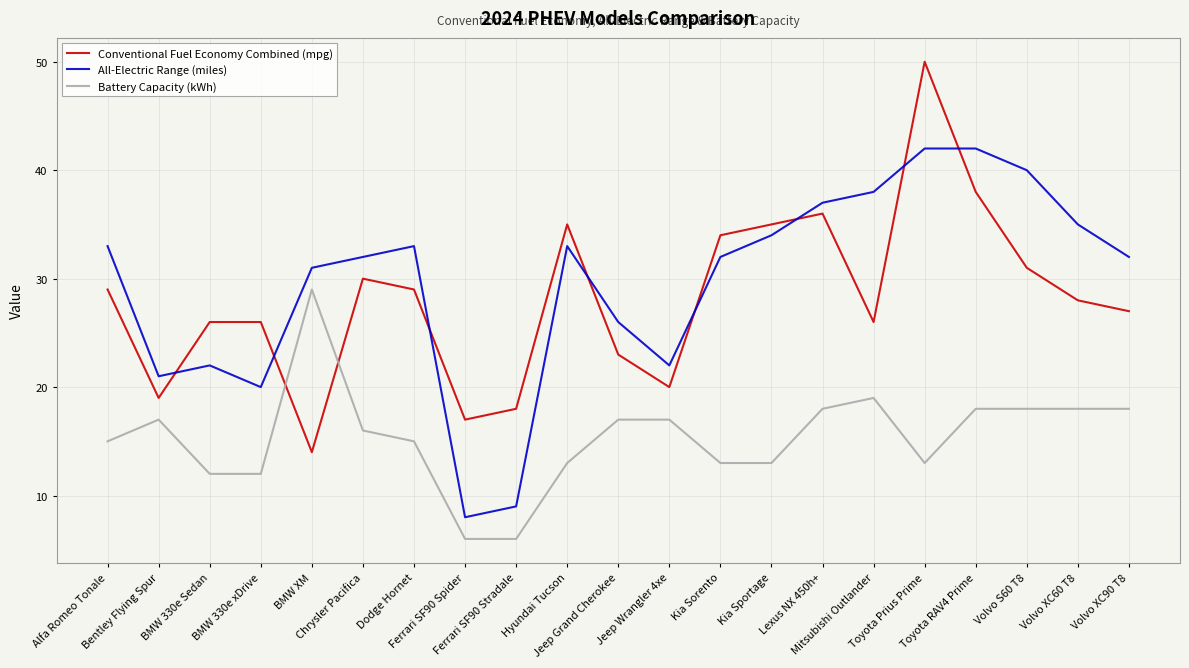

True or false: All-Electric Range (miles) has more than 0 interior local peaks.

True